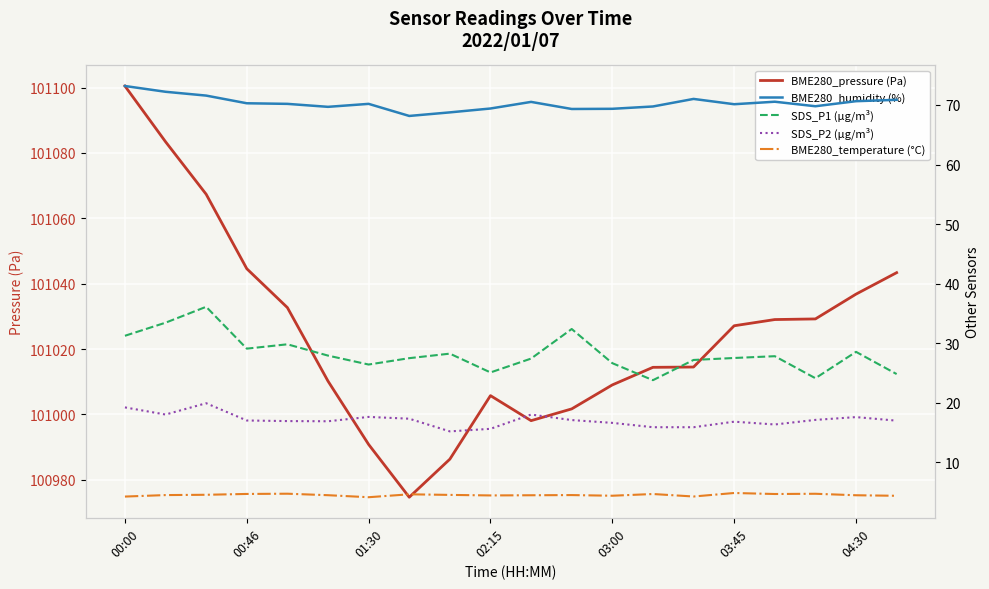

What is the minimum value for BME280_pressure (Pa)?

100974.7